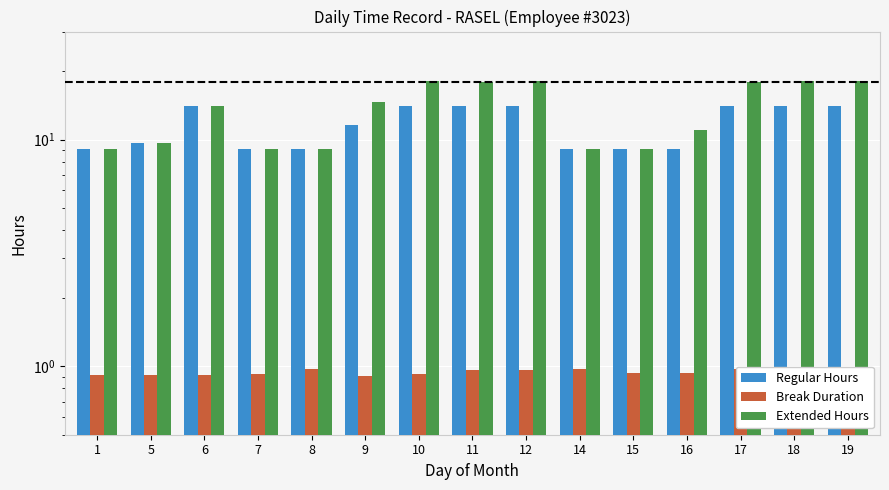

Reading left to right, list all the values displayed in this chart.

Regular Hours: 1=9.1	5=9.7	6=14.1	7=9.1	8=9.1	9=11.6	10=14.1	11=14.1	12=14.1	14=9.1	15=9.1	16=9.1	17=14.1	18=14.1	19=14.1
Break Duration: 1=0.9	5=0.9	6=0.9	7=0.9	8=1.0	9=0.9	10=0.9	11=1.0	12=1.0	14=1.0	15=0.9	16=0.9	17=1.0	18=0.9	19=0.9
Extended Hours: 1=9.1	5=9.7	6=14.1	7=9.1	8=9.1	9=14.6	10=18.1	11=18.1	12=18.1	14=9.1	15=9.1	16=11.1	17=18.1	18=18.1	19=18.1